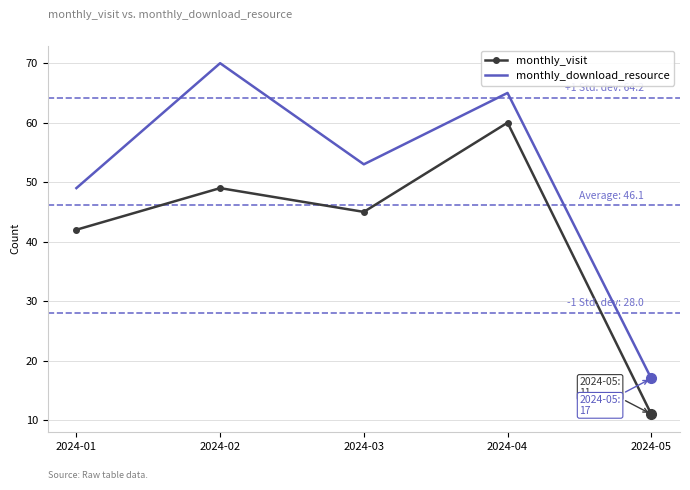

Is it true that monthly_visit equals 68 at 2024-03?

False